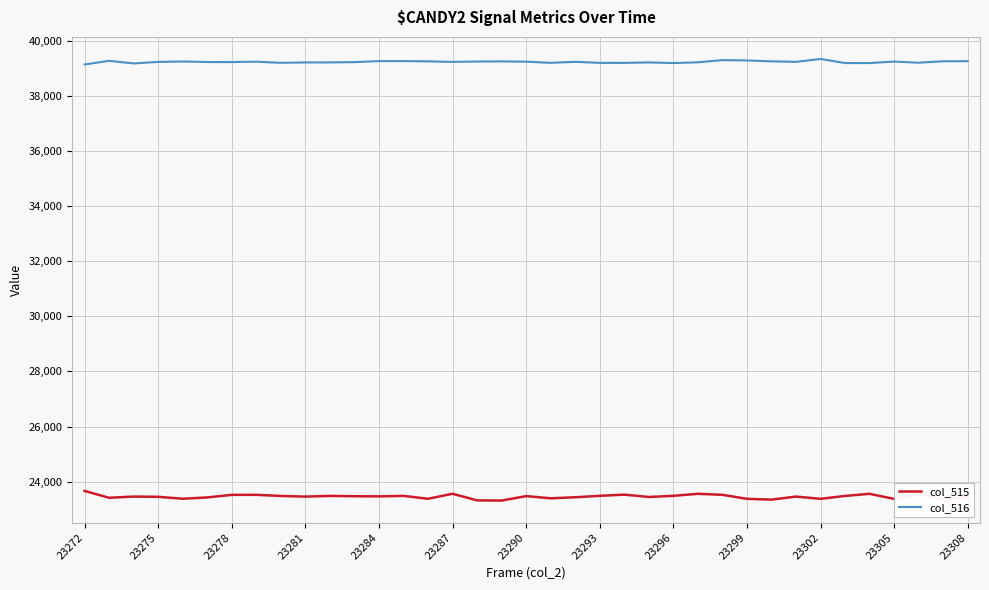

What are all the series names shown in the legend?

col_515, col_516